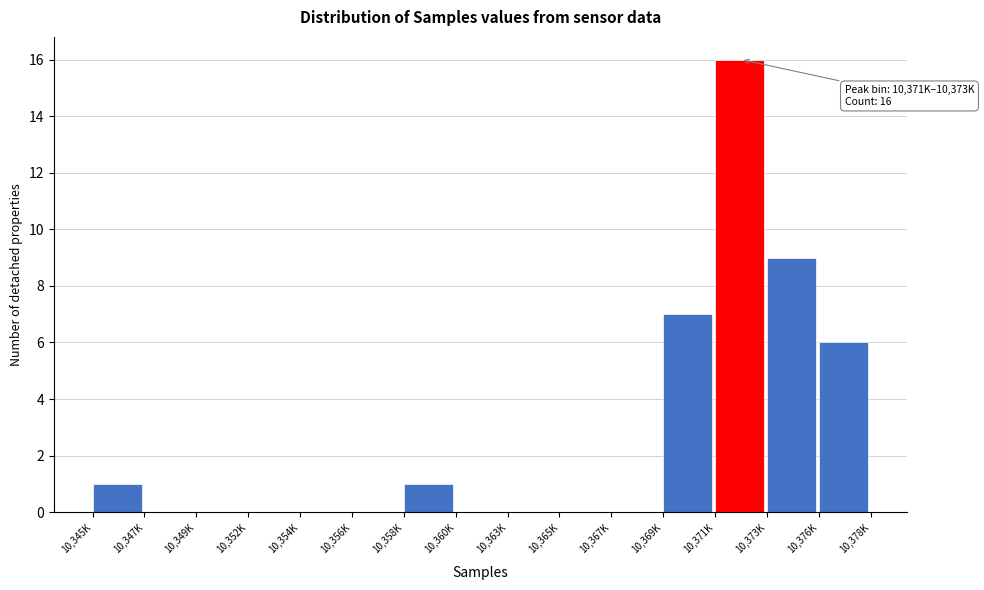

Reading left to right, transcribe all the data shown in this chart.

10,345K=1	10,347K=0	10,349K=0	10,352K=0	10,354K=0	10,356K=0	10,358K=1	10,360K=0	10,363K=0	10,365K=0	10,367K=0	10,369K=7	10,371K=16	10,373K=9	10,376K=6